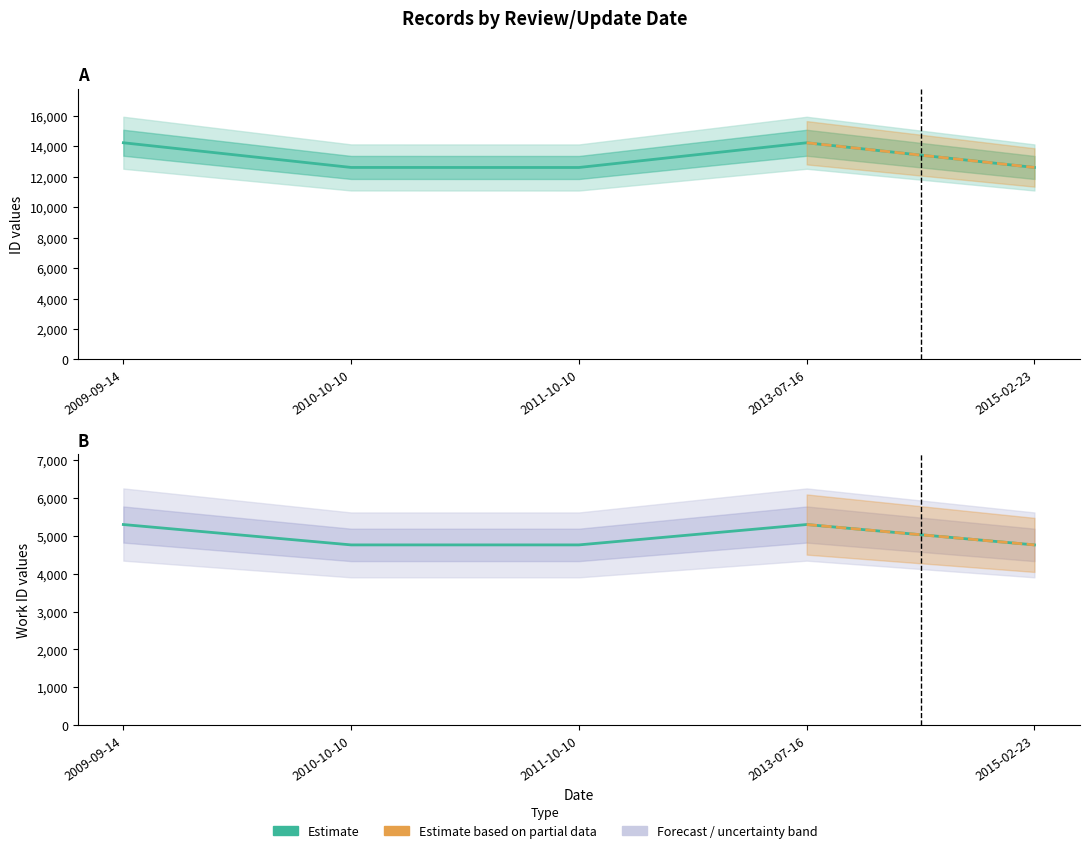

What is the value of the work_id point at the 1st from the left?

5300